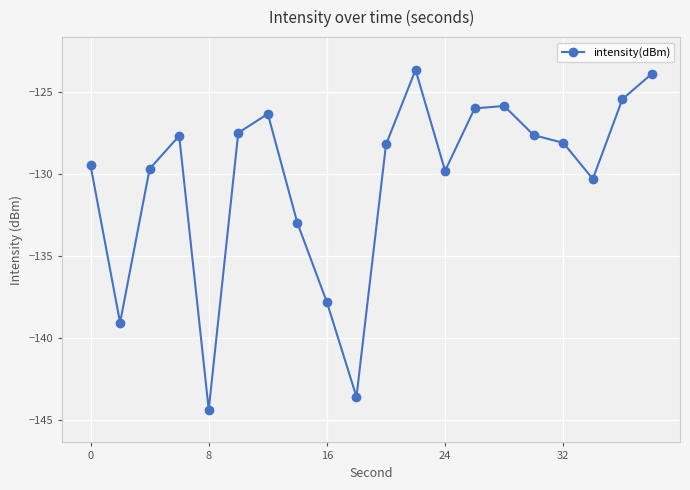

What is the average value?

-130.4